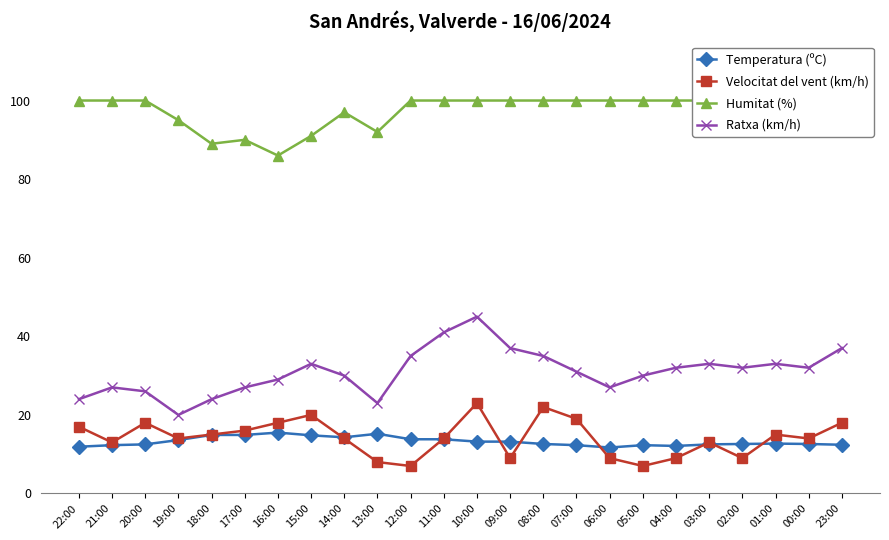

The value of Humitat (%) at 03:00 is 100.0. True or false?

True